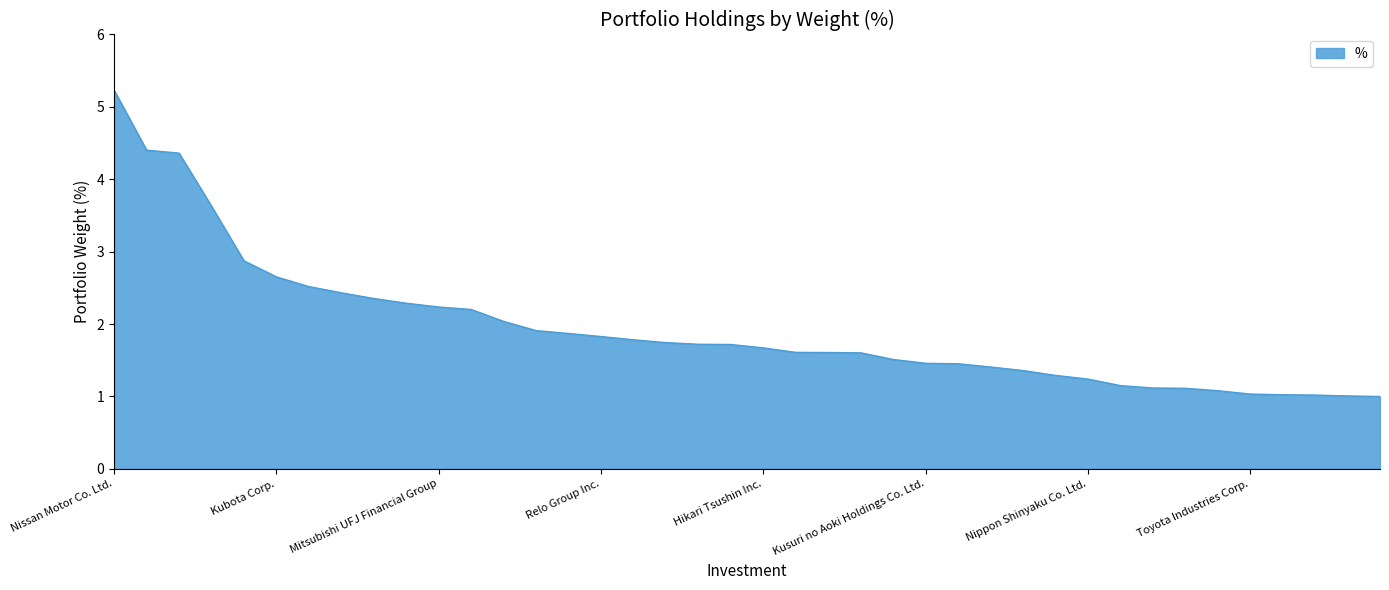

Does the chart have visible grid lines?

No